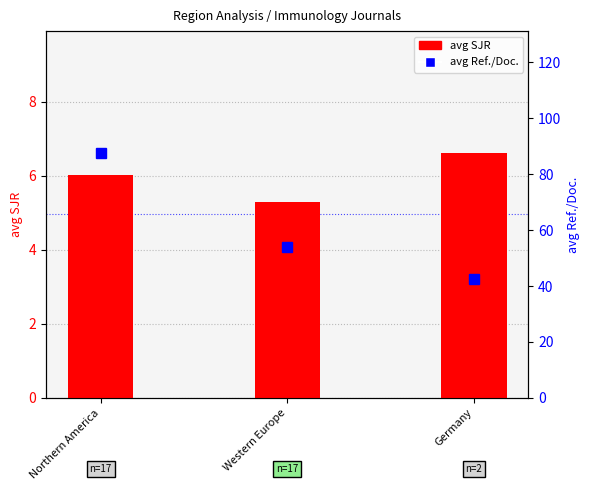

What are all the series names shown in the legend?

avg SJR, avg Ref./Doc.